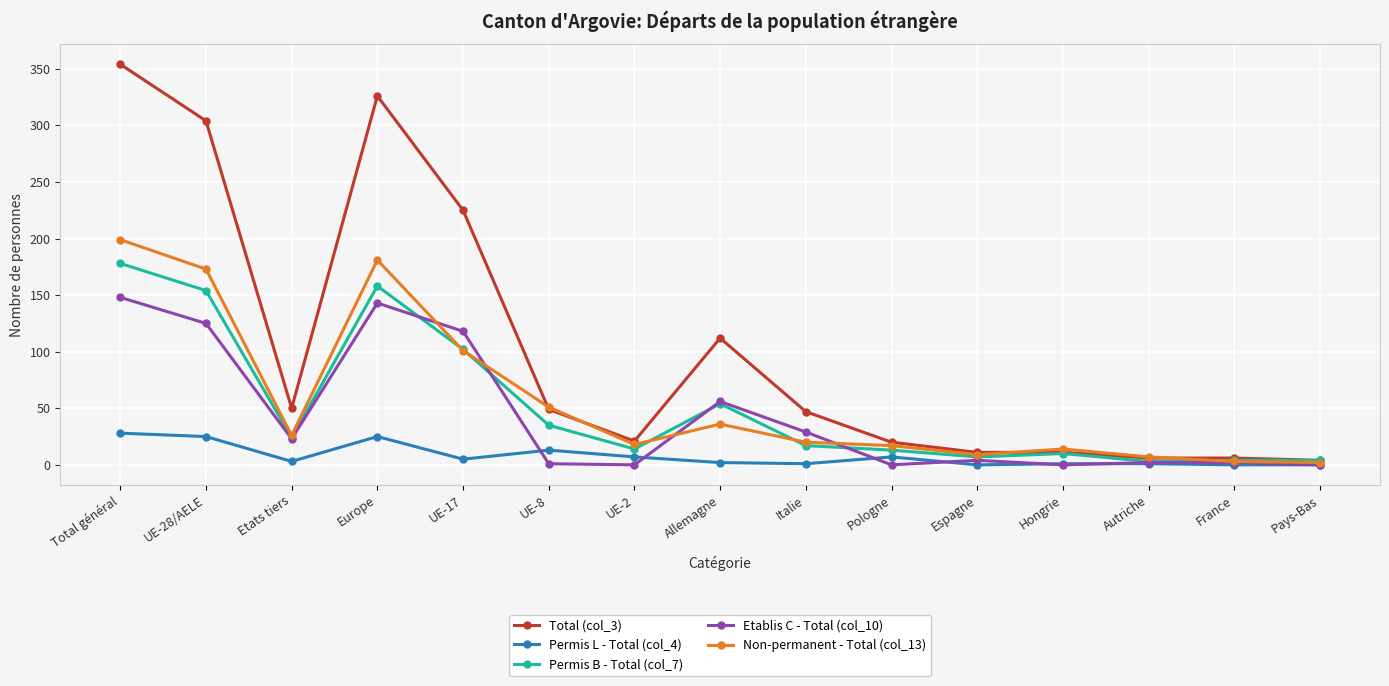

List the series in order of their peak value, lowest first.

Permis L - Total (col_4), Etablis C - Total (col_10), Permis B - Total (col_7), Non-permanent - Total (col_13), Total (col_3)